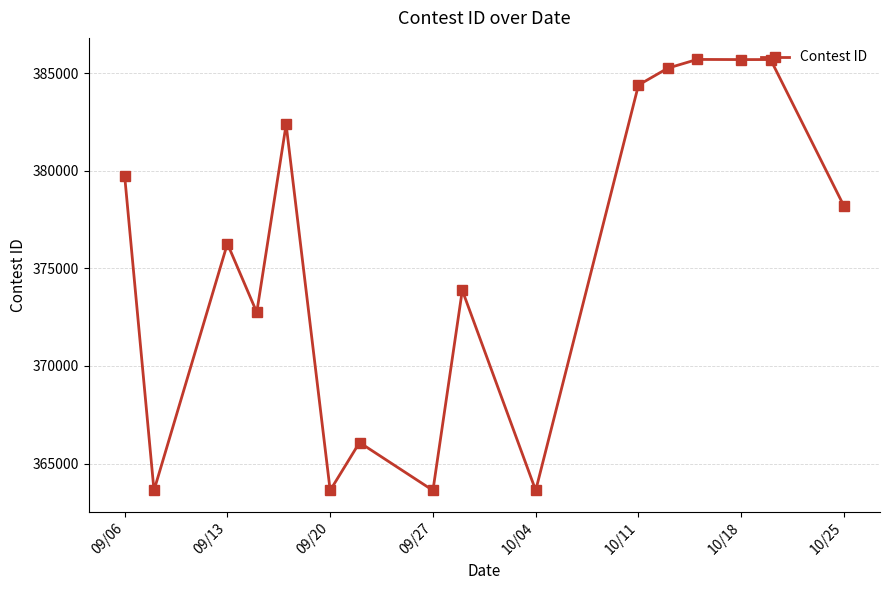

What is the value of the 15th point from the left?

385697